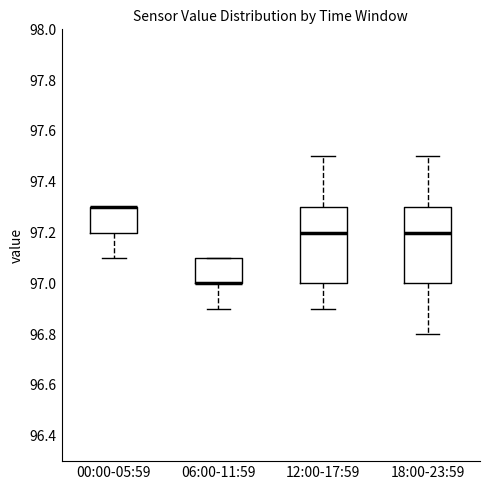

Where is the lower edge of the box for 18:00-23:59 on the y-axis? The values are not printed on the chart, so give them approximately, as read against the axis.

97.0